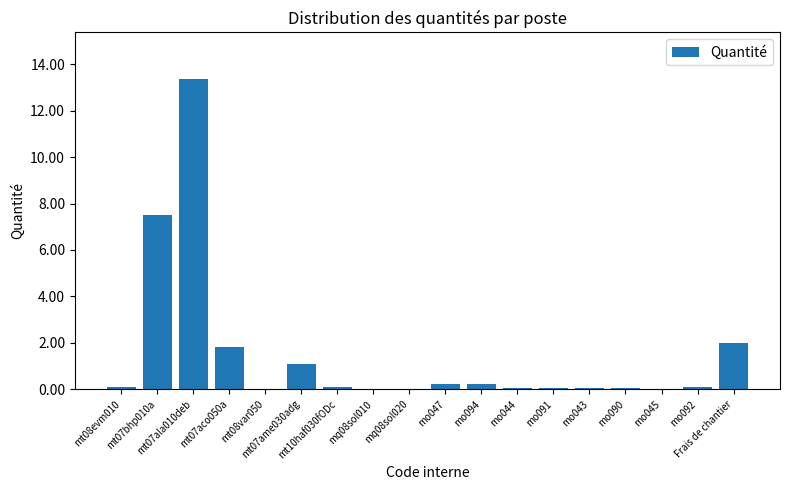

Does the chart contain stacked bars?

No